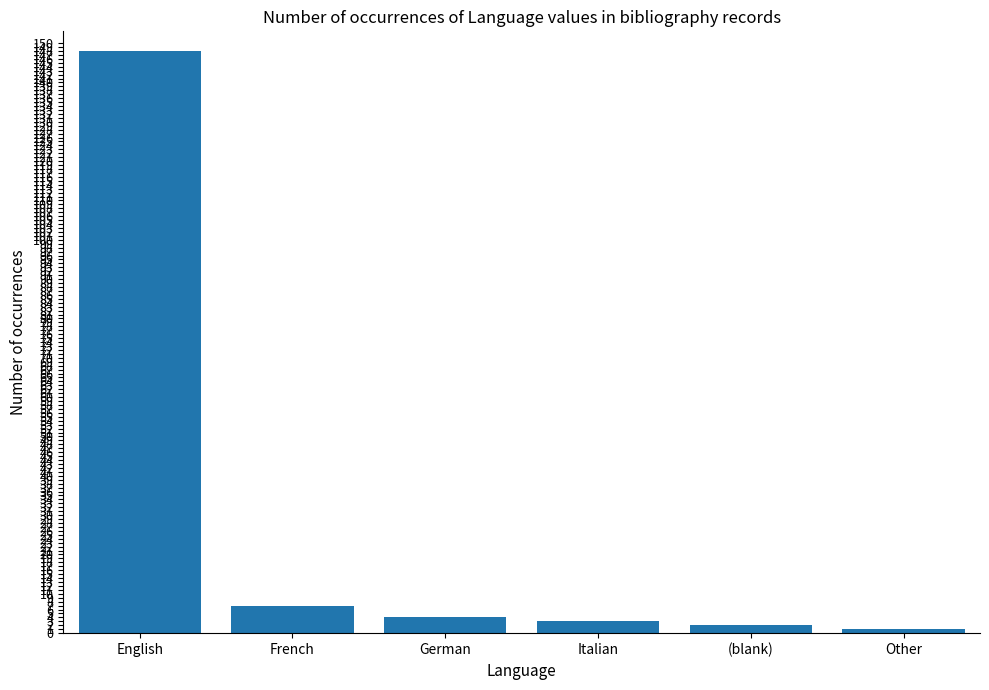

Reading left to right, extract all data points from this chart.

English=148	French=7	German=4	Italian=3	(blank)=2	Other=1